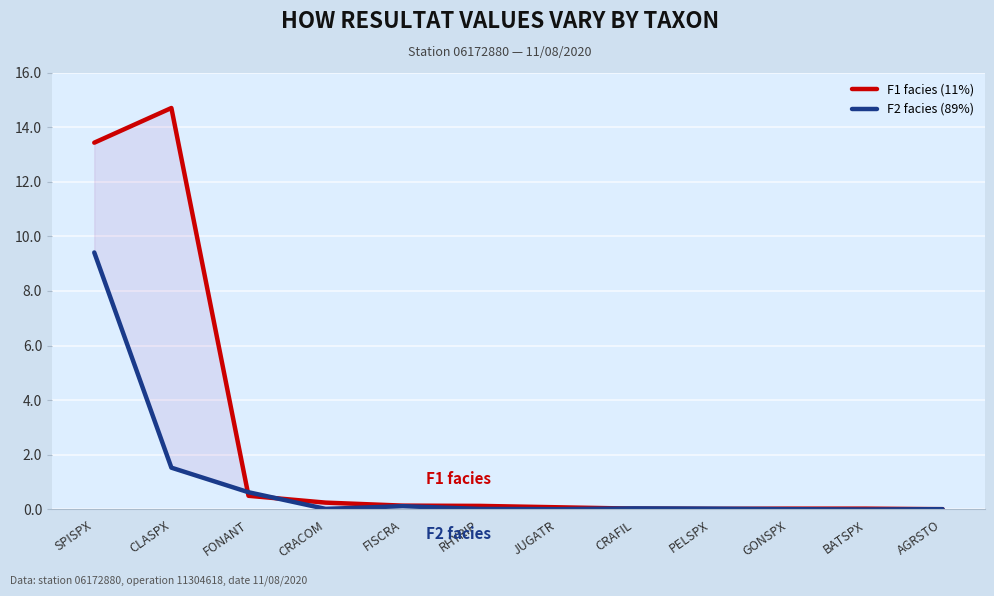

Reading right to left, what are all the values shown in this chart?

F1 facies (11%): 0.0	0.0	0.0	0.0	0.0	0.1	0.1	0.1	0.2	0.5	14.7	13.4
F2 facies (89%): 0.0	0.0	0.0	0.0	0.0	0.0	0.0	0.1	0.0	0.6	1.5	9.4